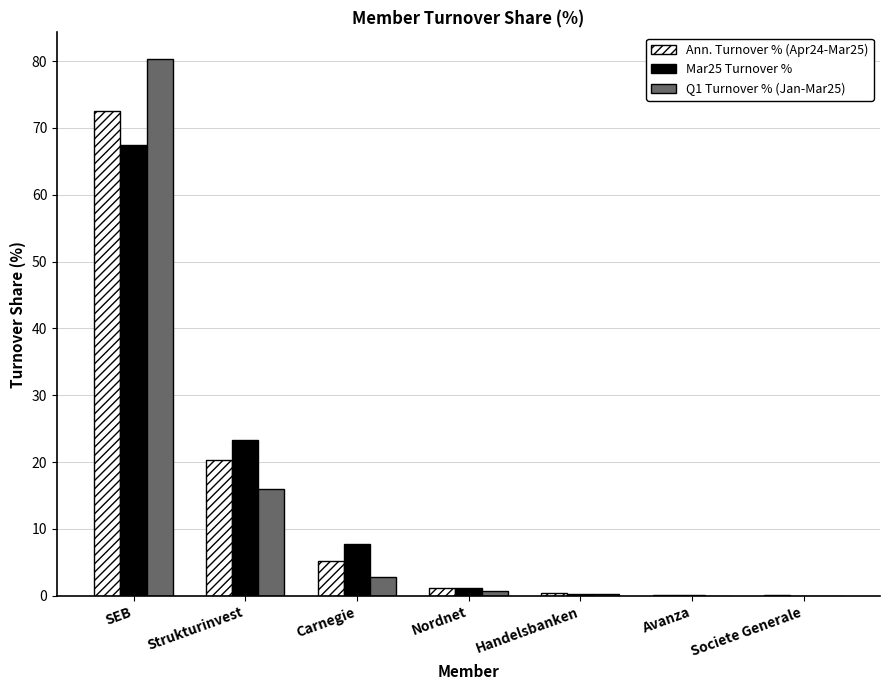

Is the value of Q1 Turnover % (Jan-Mar25) at Handelsbanken greater than the value of Mar25 Turnover % at Nordnet?

No